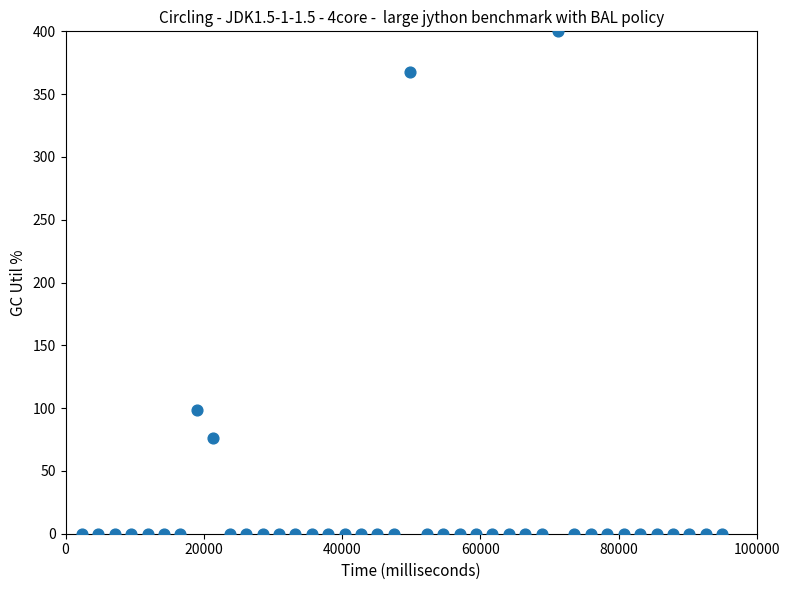

What Y value in the scatter plot is closest to 200?

98.6